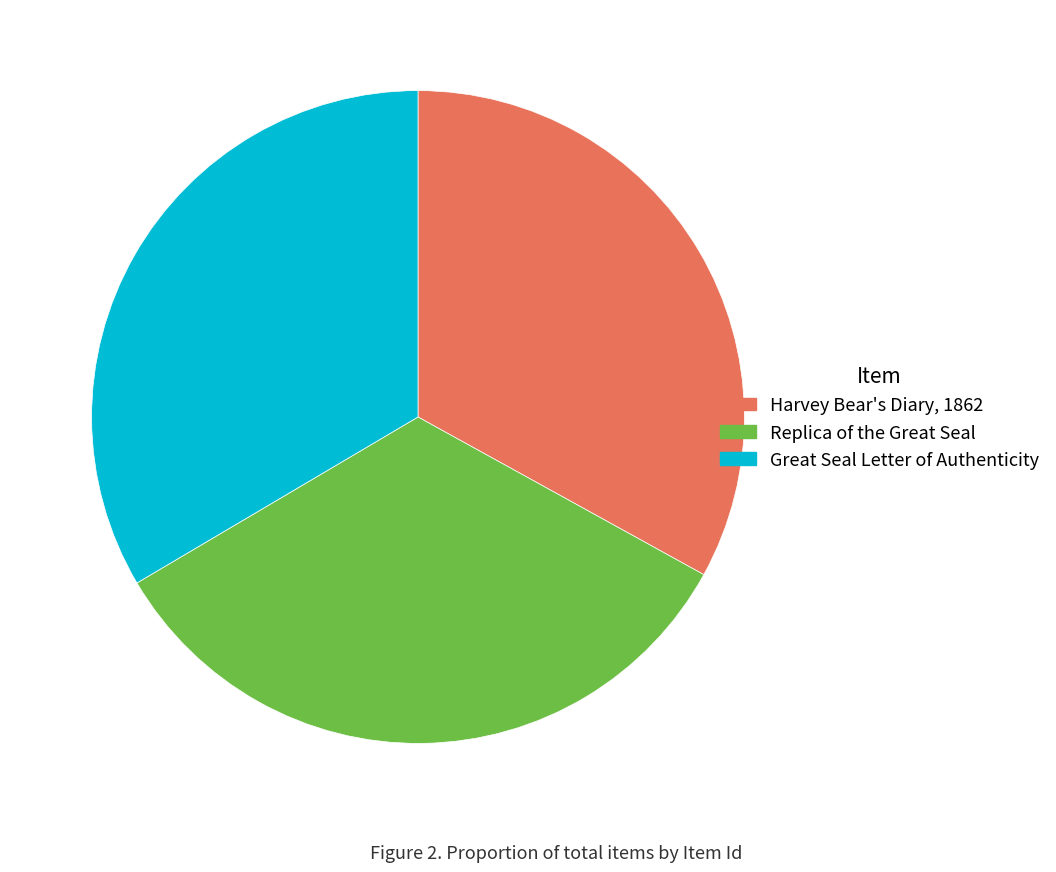

How many slices are in this pie chart?

3